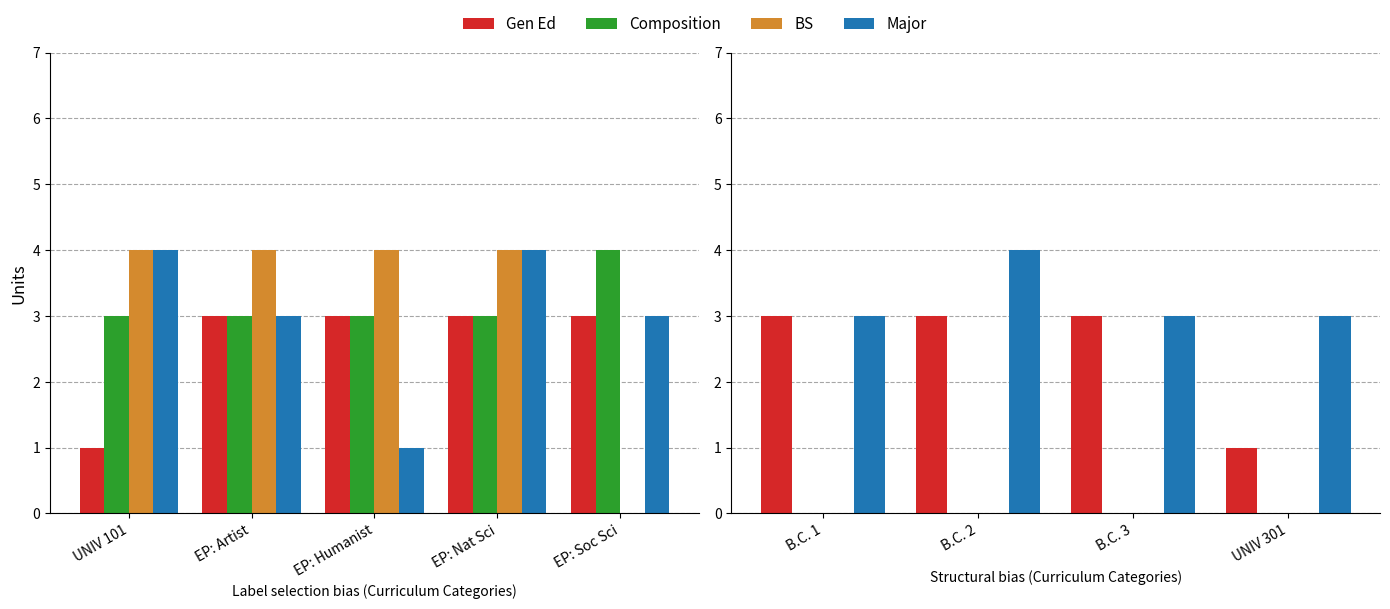

What is the maximum value shown in the chart?

4